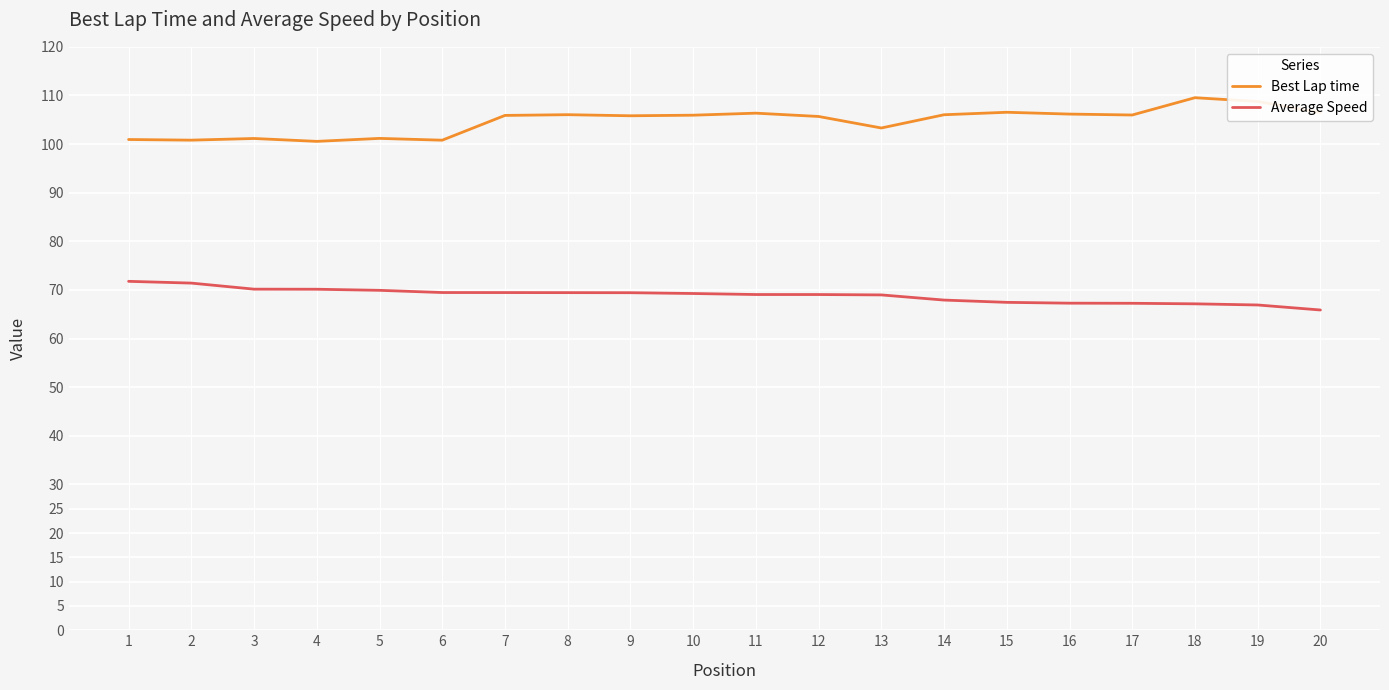

True or false: Best Lap time and Average Speed intersect in this chart.

False